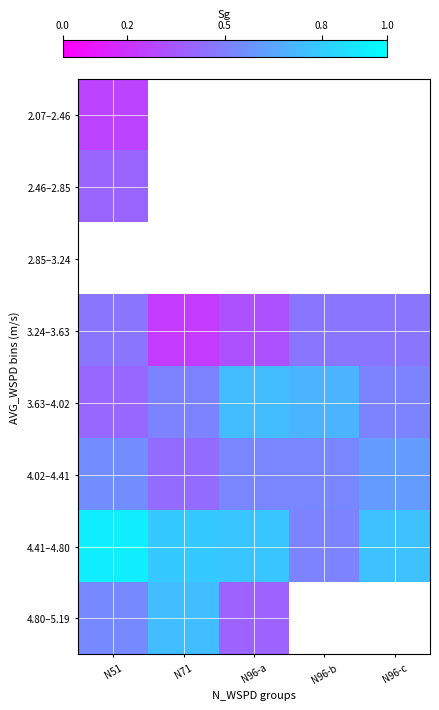

Where is 4.80–5.19 nearest to the value 0?

N96-a